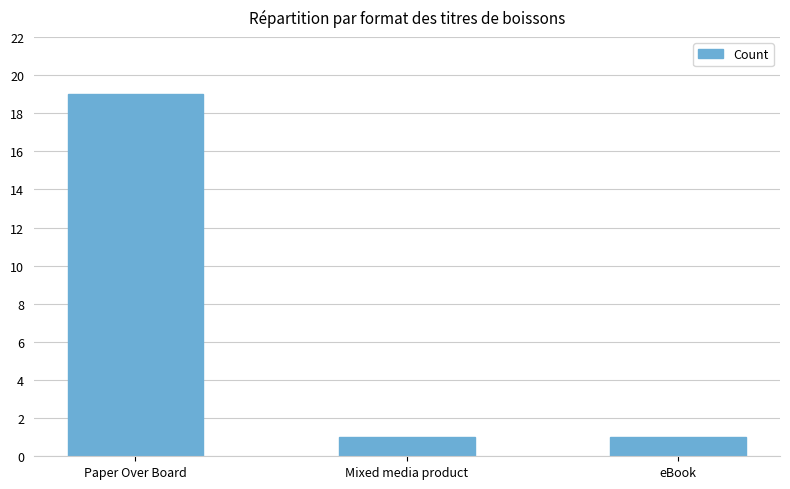

Reading left to right, what are all the values shown in this chart?

Paper Over Board=19	Mixed media product=1	eBook=1